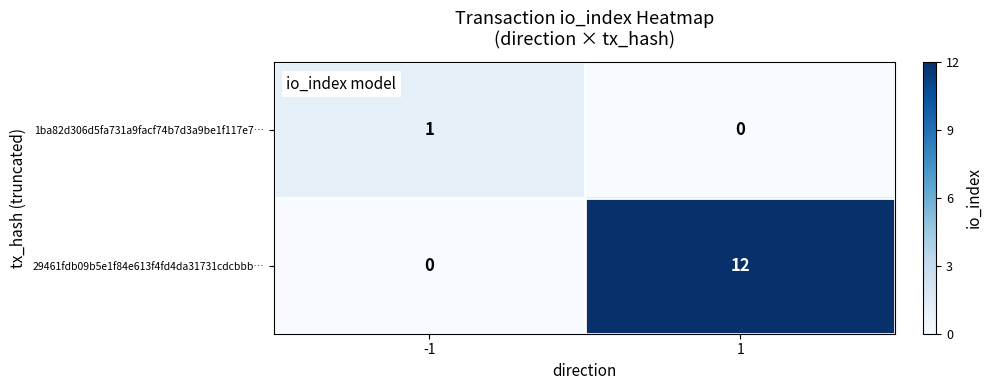

At how many categories does at least one series exceed 0?

2